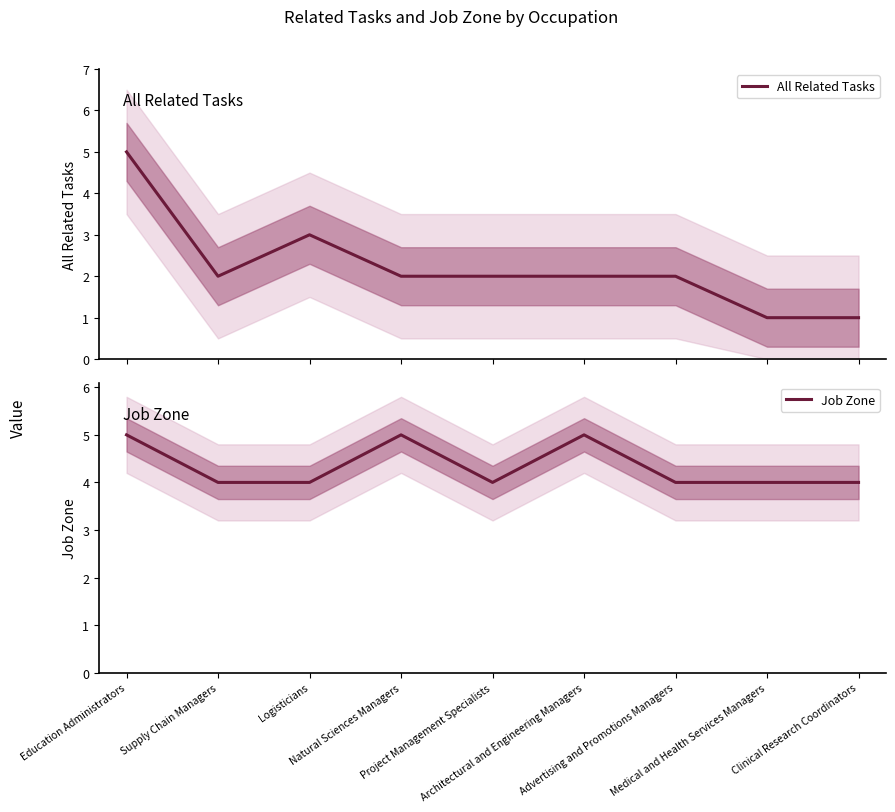

Where is the first local maximum for All Related Tasks?

Logisticians